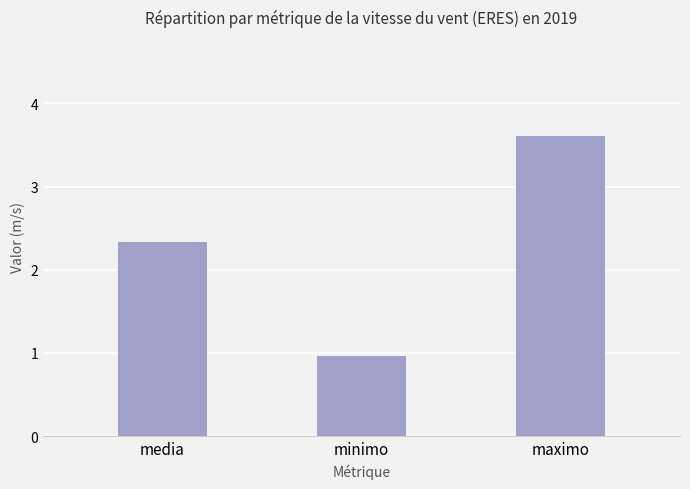

Rank the categories by value from lowest to highest.

minimo, media, maximo